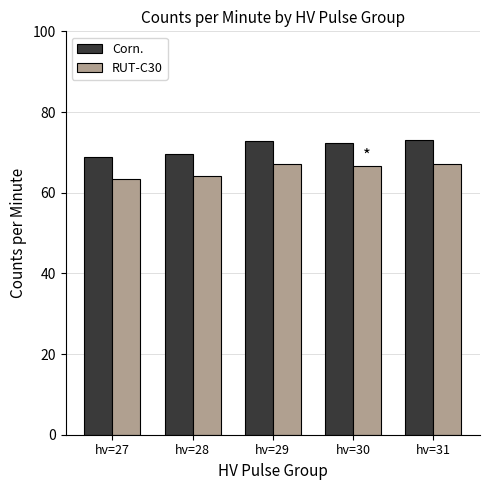

What is the highest value of the Corn. series?

73.0